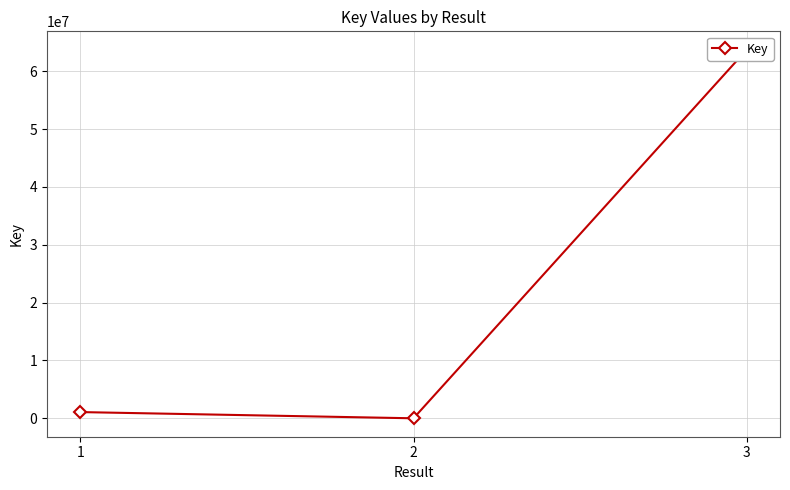

What is the change in value from 1 to 3?

+62614460